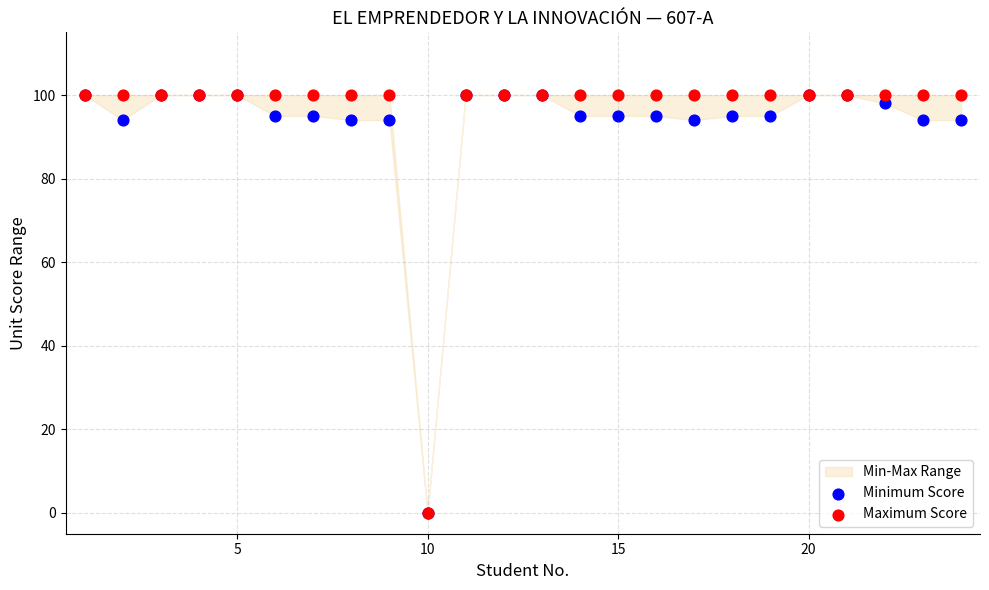

Which series contains the highest Y value?

Minimum Score